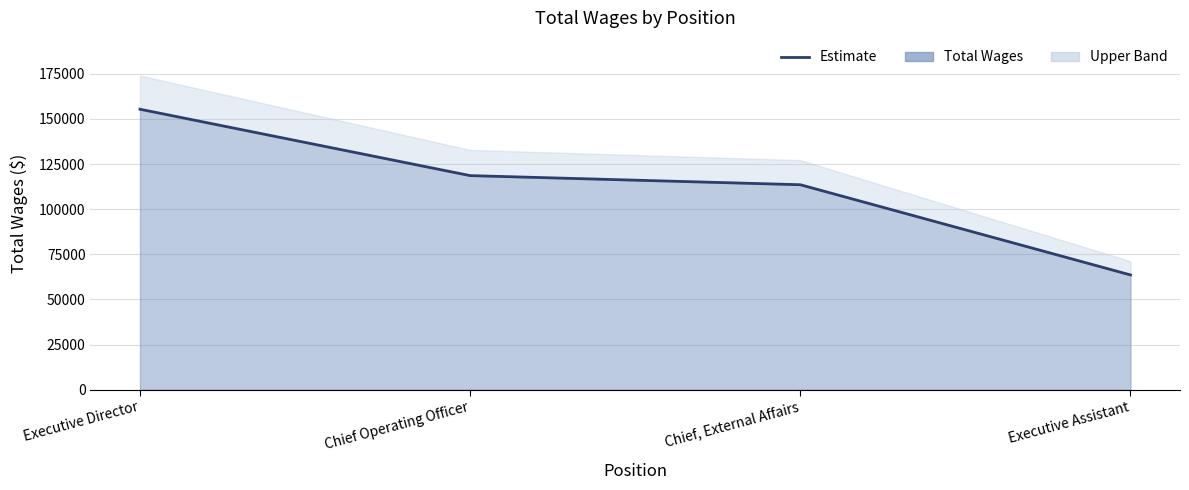

Reading left to right, transcribe all the data shown in this chart.

Executive Director=155352	Chief Operating Officer=118580	Chief, External Affairs=113529	Executive Assistant=63559